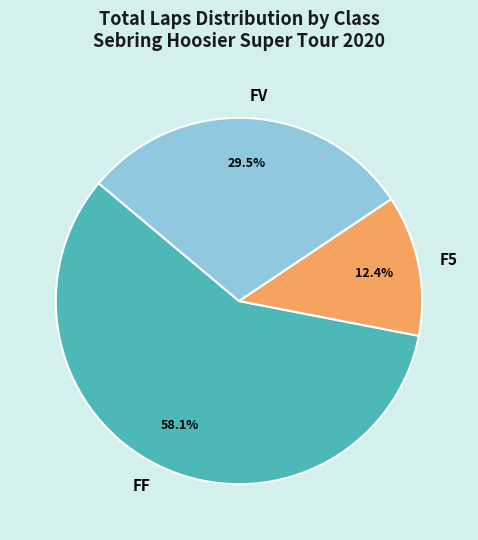

Does F5 represent more than half of the total?

No